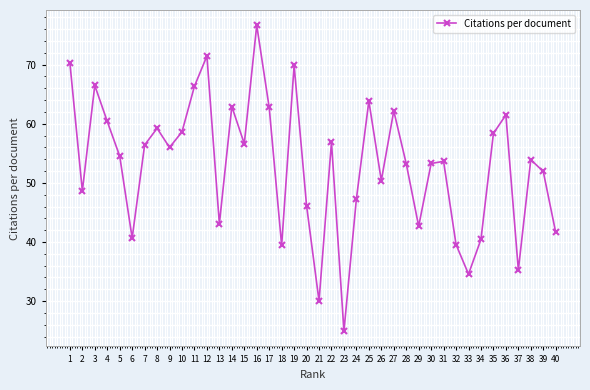

What is the value of the 1st point from the left?

70.3